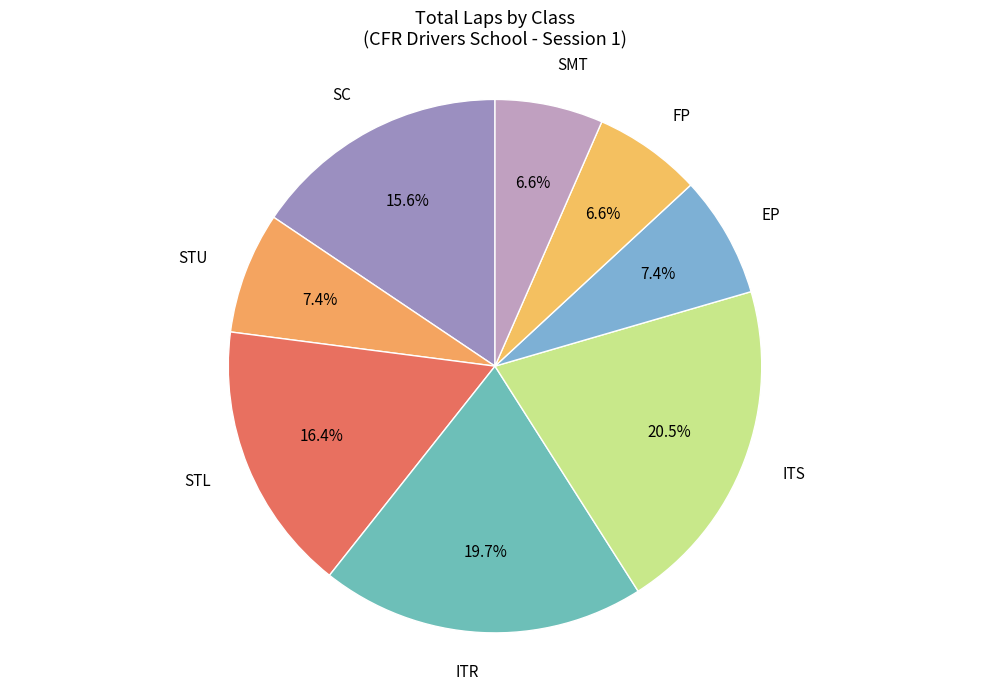

To the nearest percent, what is the difference between the largest and smallest slice percentages?

14%